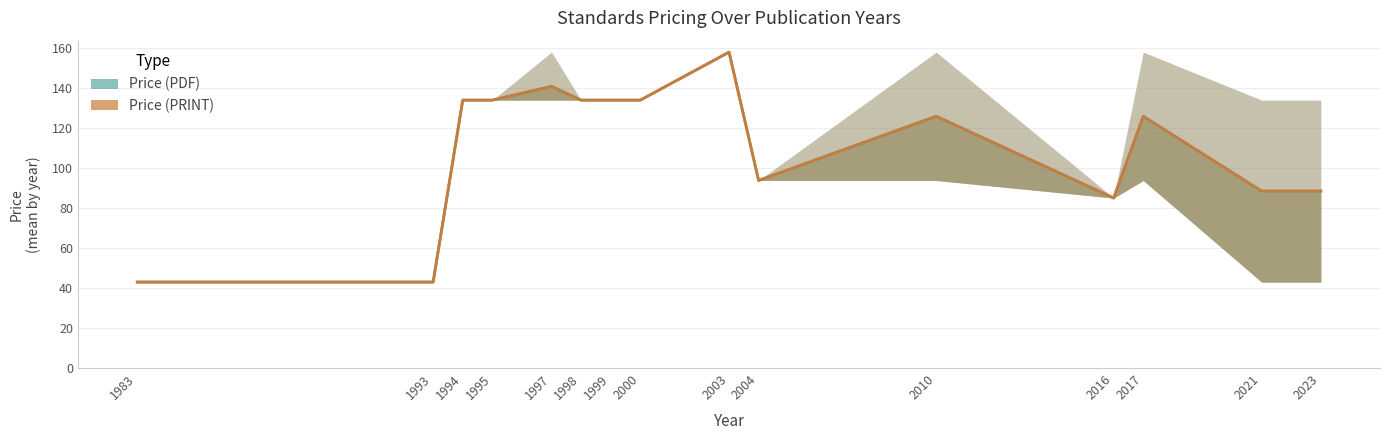

What is the average value of the Price (PRINT) series?

110.8